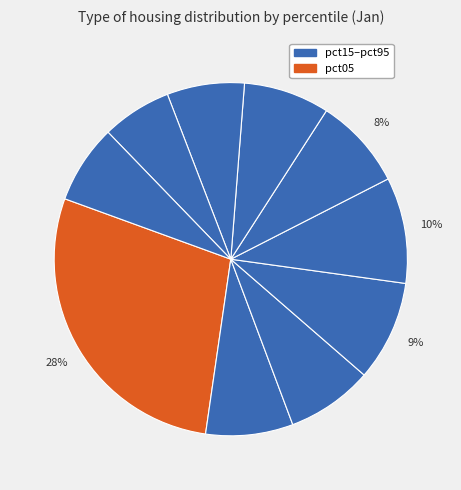

What is the smallest slice in the pie chart?

pct85